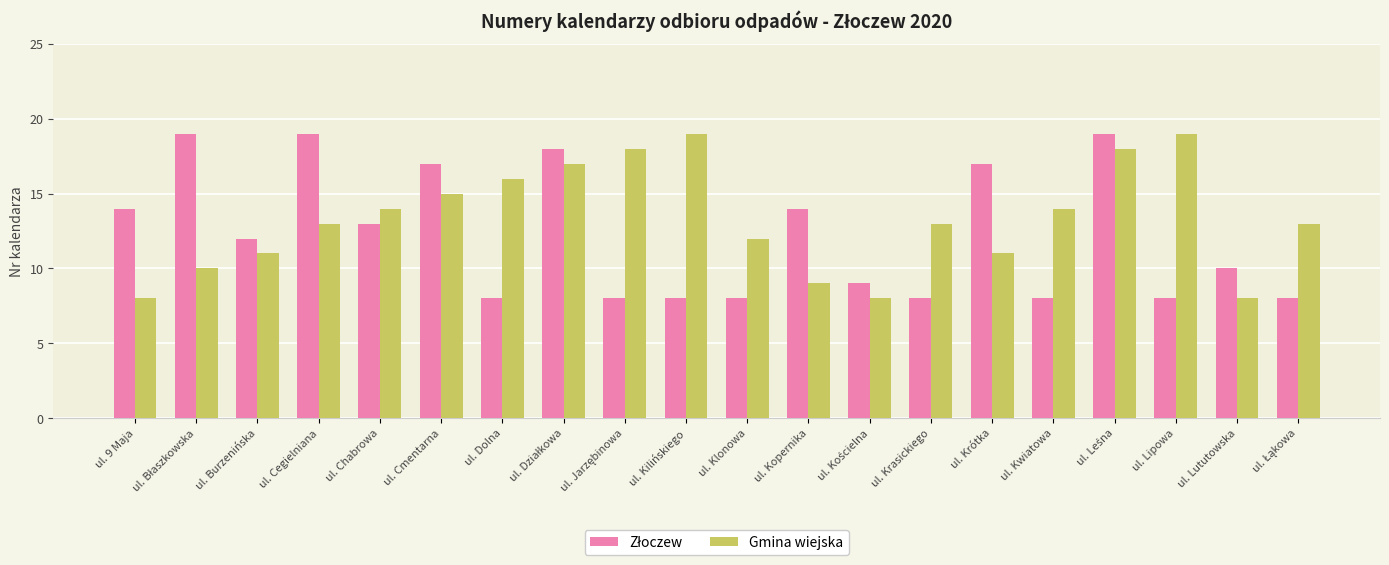

Is it true that Gmina wiejska equals 19 at ul. Krótka?

False